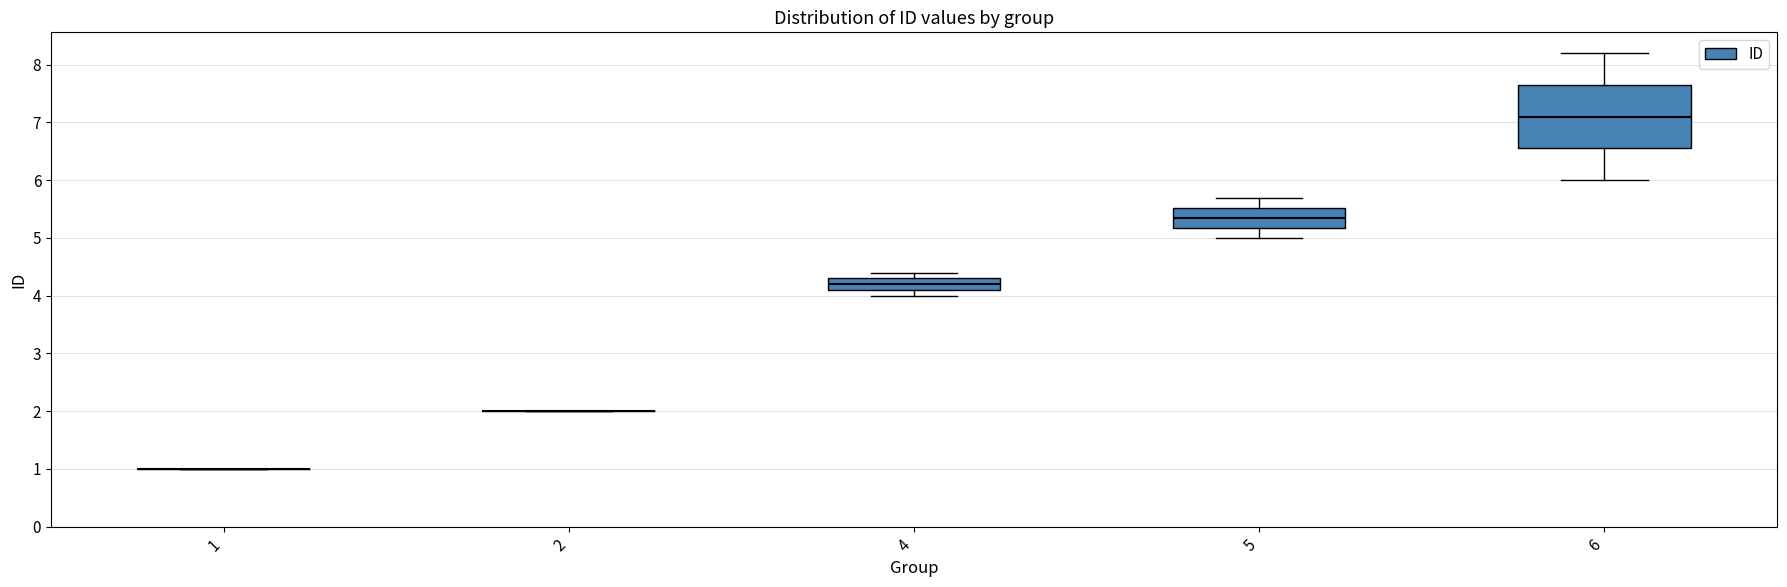

Reading left to right, transcribe this box plot: for each box, give where its median line is, the range the box spans, and where its two whiskers end, as read against the y-axis. The values are not printed on the chart, so give them approximately, as read against the axis.

1: box collapsed to a line at 1.0, whiskers 1.0 to 1.0
2: box collapsed to a line at 2.0, whiskers 2.0 to 2.0
4: median 4.2, box 4.1 to 4.3, whiskers 4.0 to 4.4
5: median 5.4, box 5.2 to 5.5, whiskers 5.0 to 5.7
6: median 7.1, box 6.6 to 7.7, whiskers 6.0 to 8.2